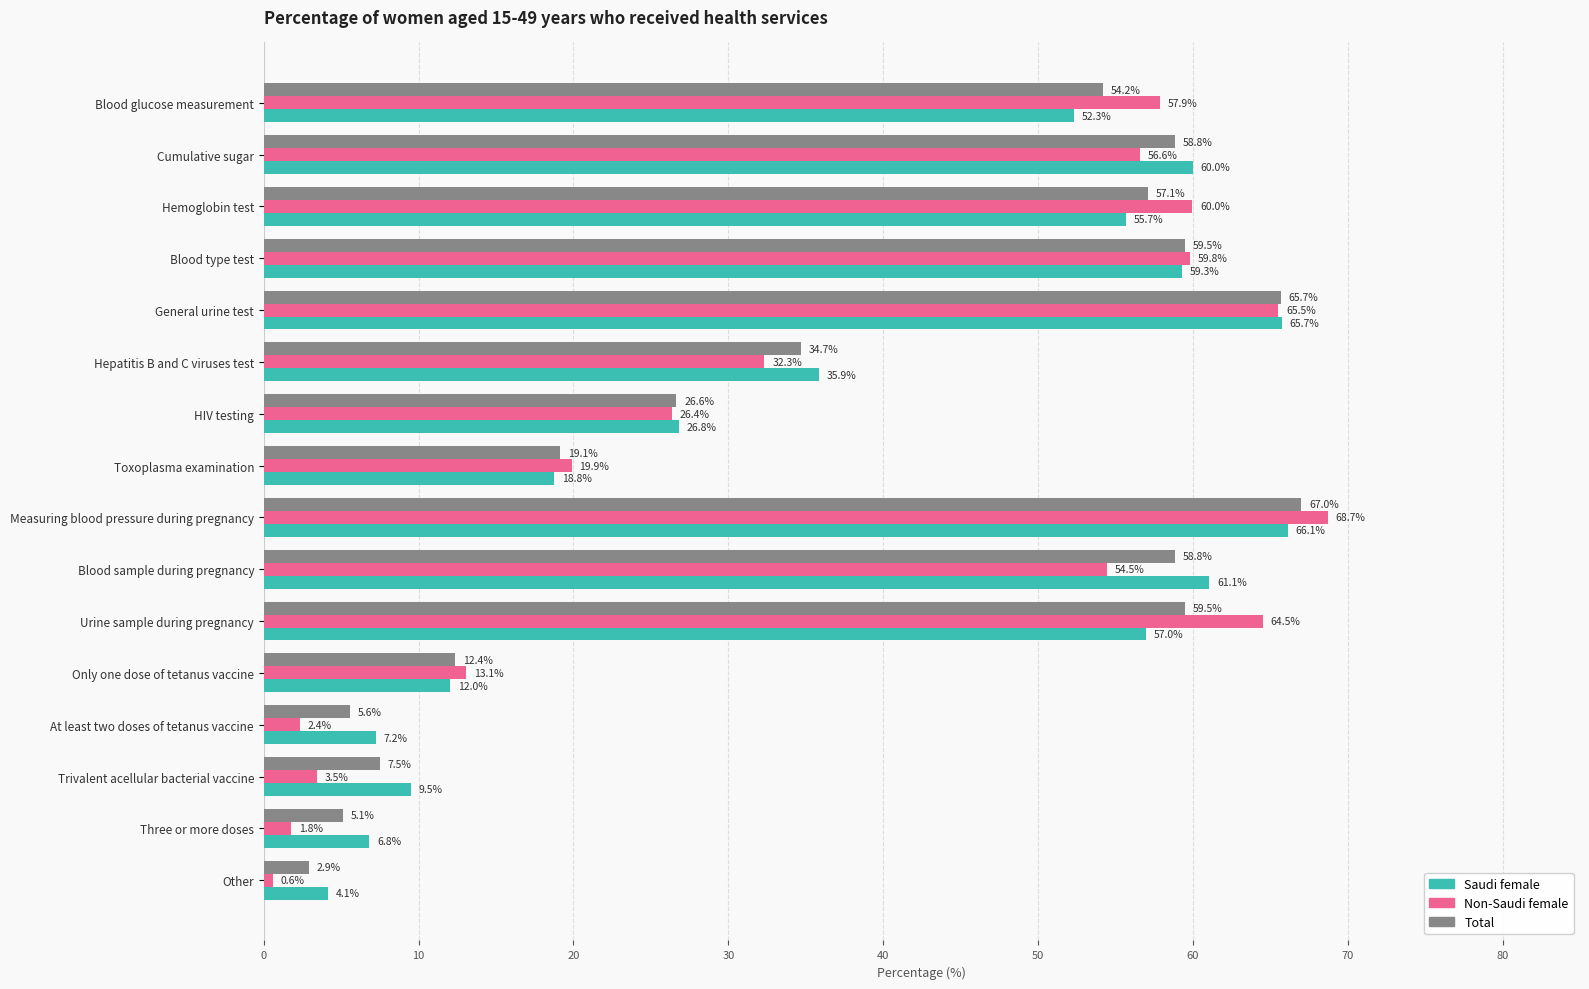

Which series has the largest total across all categories?

Saudi female